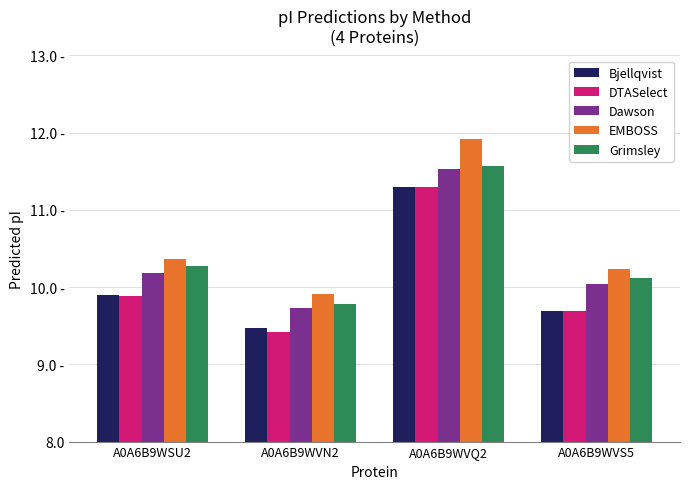

What is the sum of the EMBOSS values at A0A6B9WSU2 and A0A6B9WVN2?

20.3